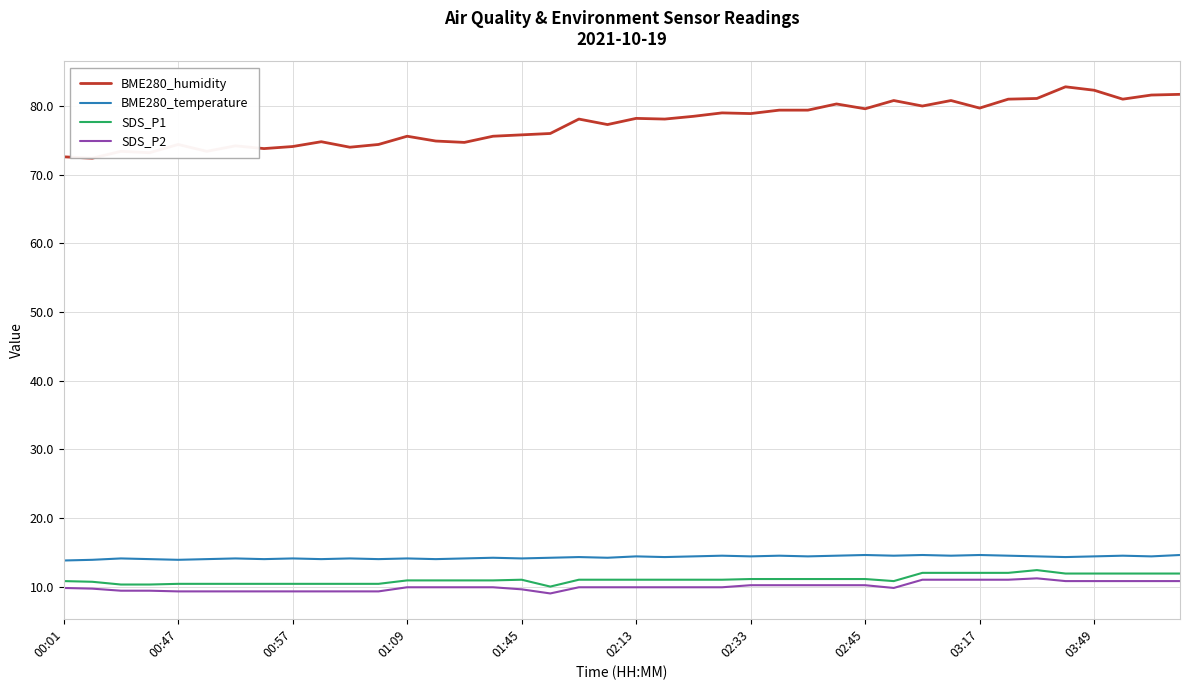

How many lines are shown in the chart?

4